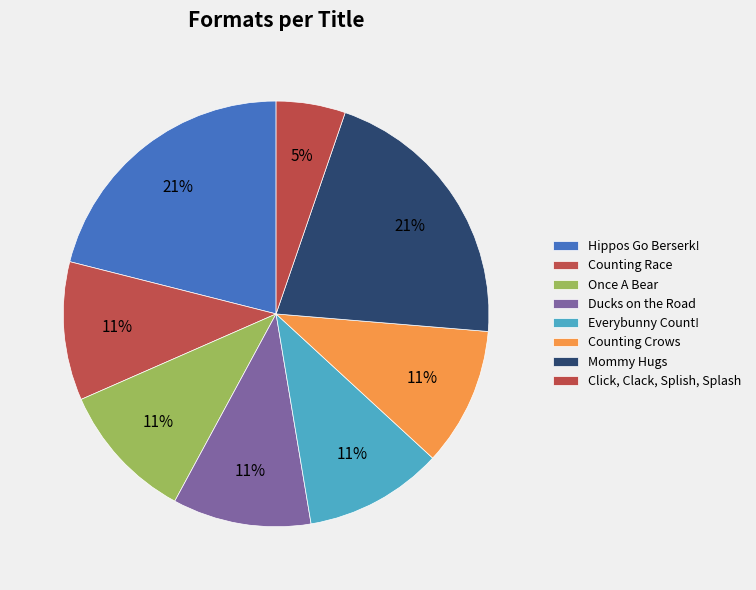

The Click, Clack, Splish, Splash slice represents 5% of the pie. True or false?

True